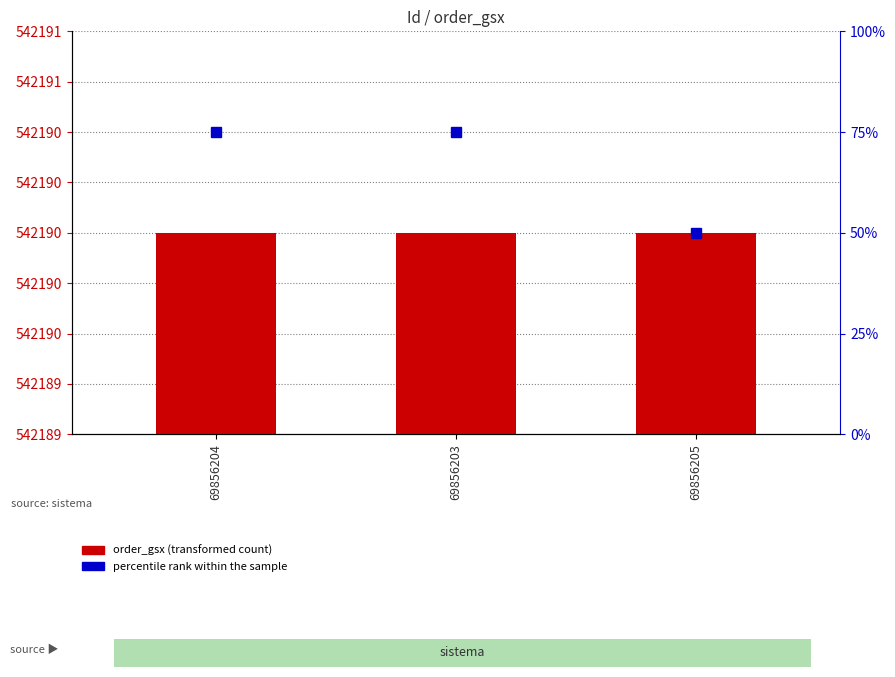

What is the value of the order_gsx bar at the 1st from the left?

542190